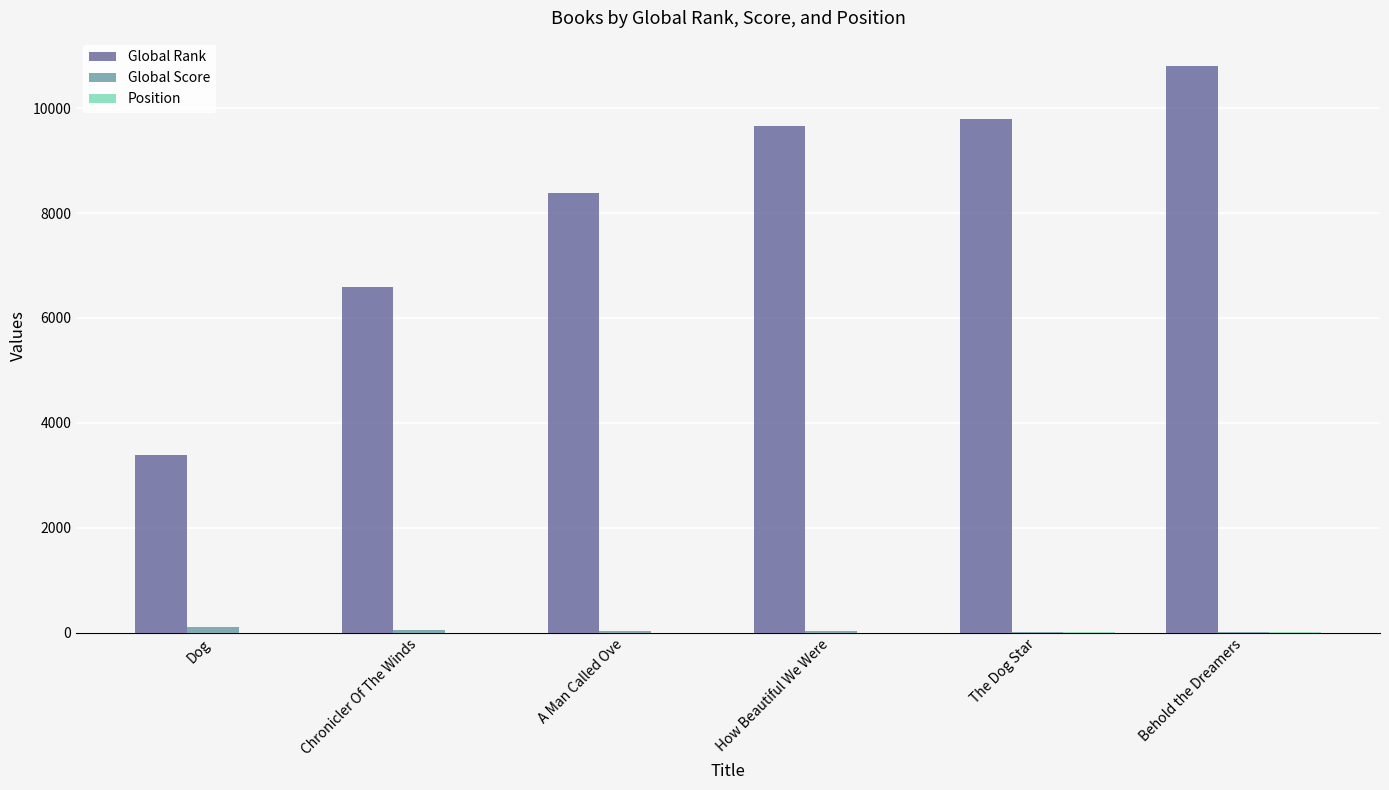

Between A Man Called Ove and Behold the Dreamers, which series saw the biggest shift?

Global Rank